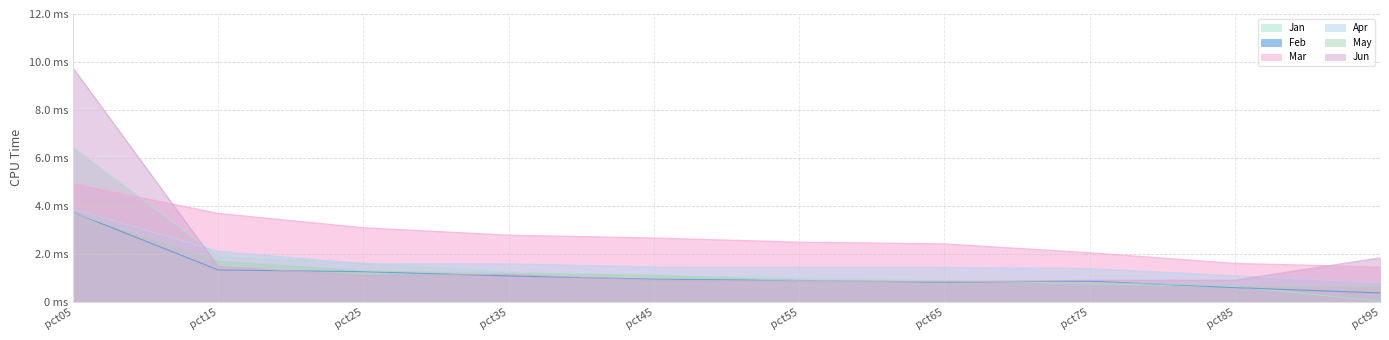

Which category has the lowest value in the Jan series?

pct95